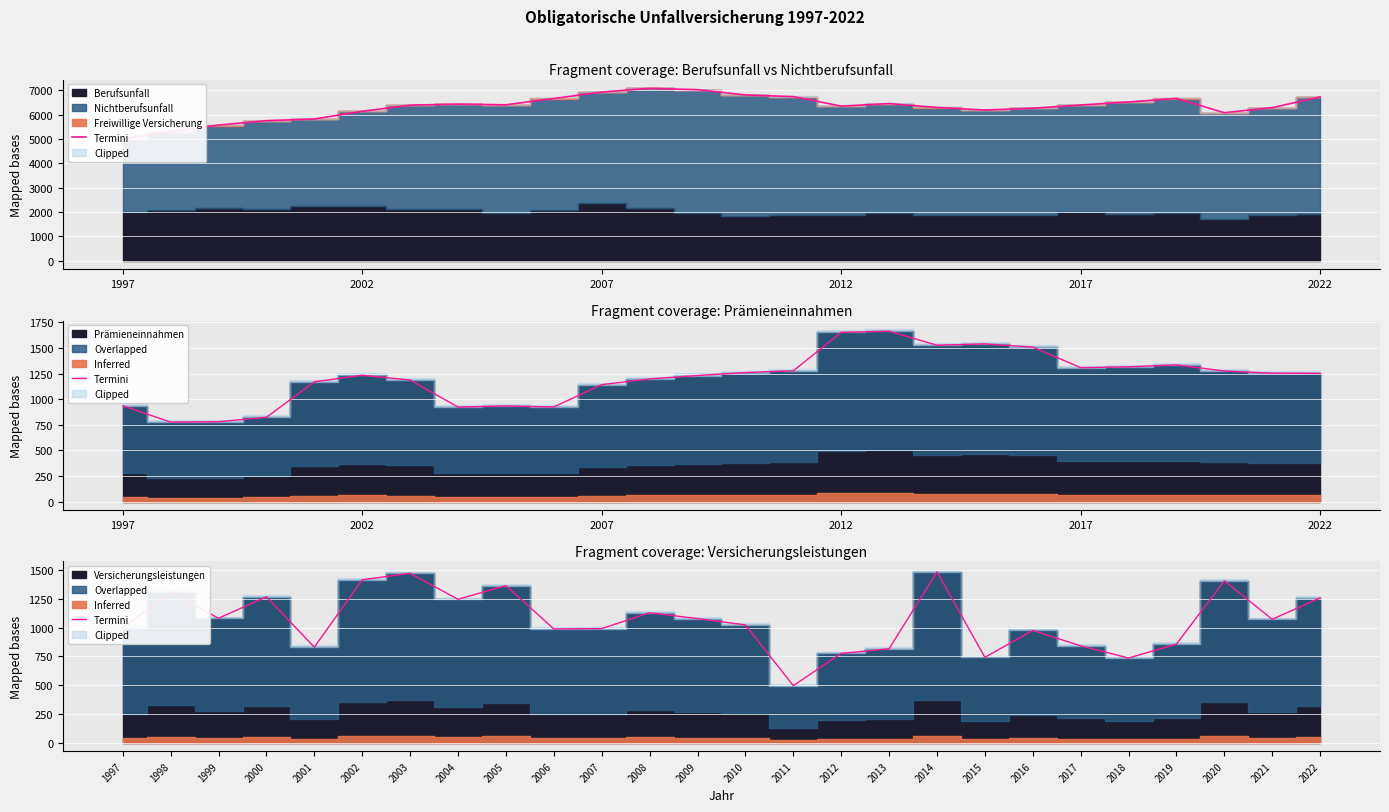

Between 2004 and 2002, which is larger?

2002